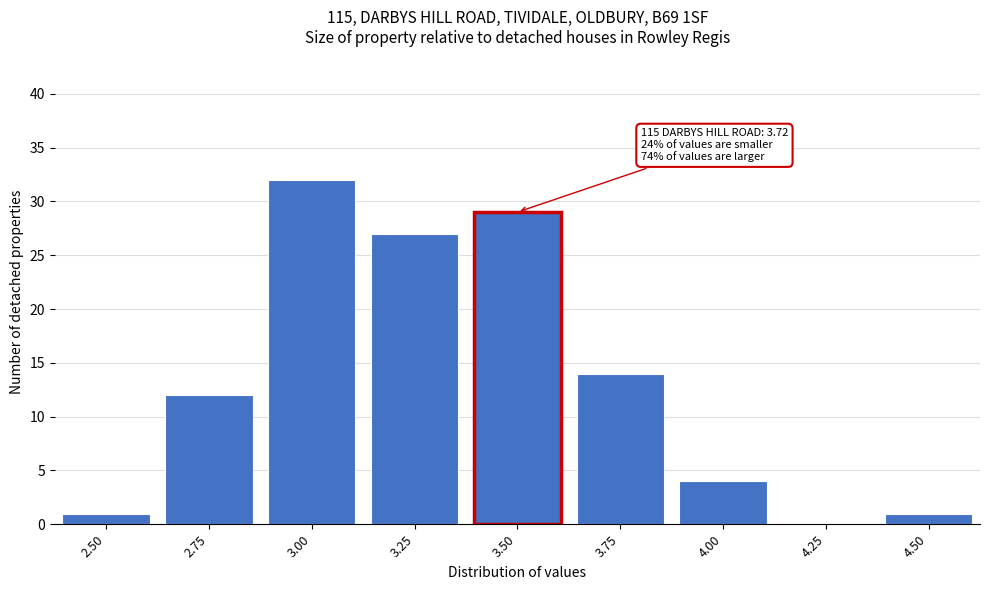

Reading left to right, extract all data points from this chart.

2.50=1	2.75=12	3.00=32	3.25=27	3.50=29	3.75=14	4.00=4	4.25=0	4.50=1